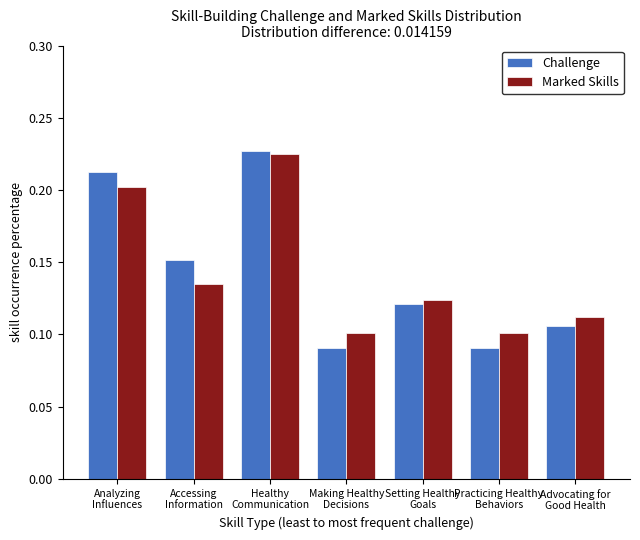

What position from the left is Advocating for
Good Health?

7